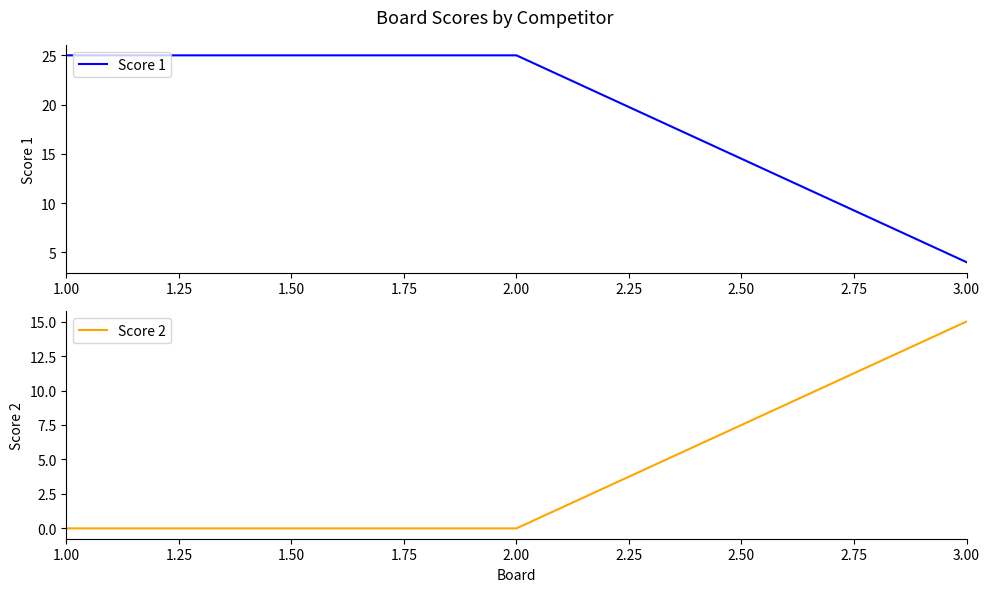

What is the value of the Score 1 point at the 1st from the left?

25